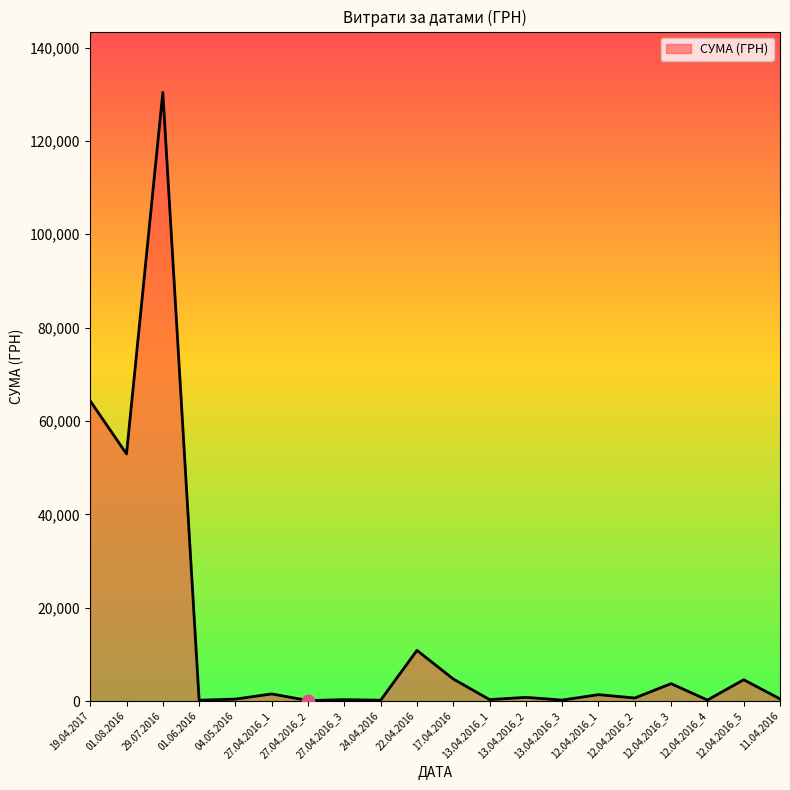

Approximately how many times larger is the value at 29.07.2016 compared to 04.05.2016?

310.4